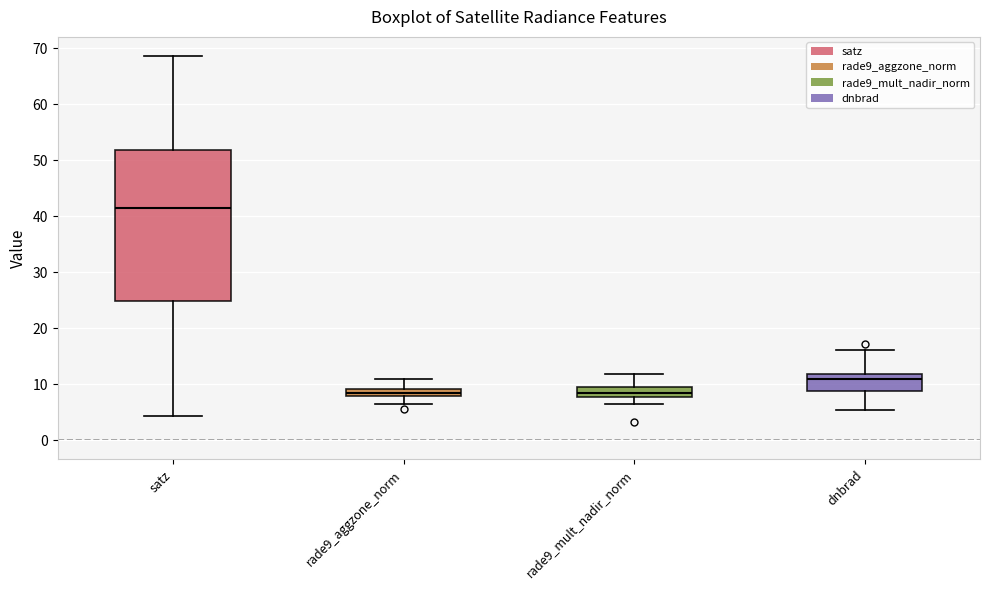

Which box is the tallest, from its lower edge to its upper edge?

satz